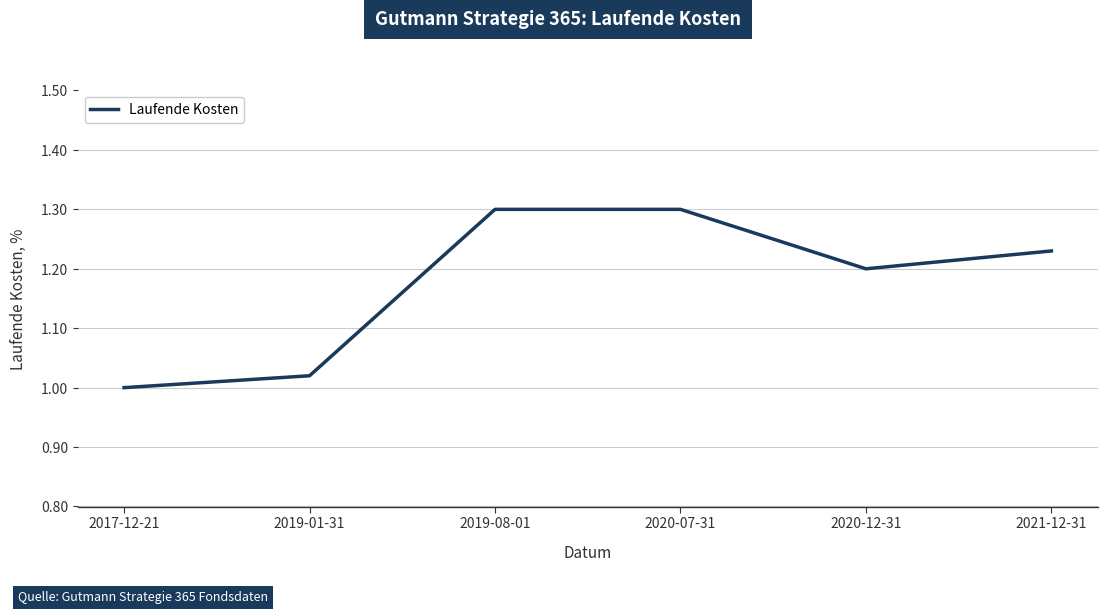

The chart shows a value of 1.2 at 2021-12-31. True or false?

True